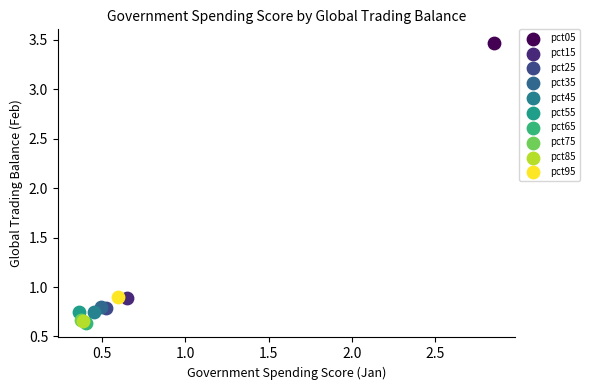

What are all the series names shown in the legend?

pct05, pct15, pct25, pct35, pct45, pct55, pct65, pct75, pct85, pct95